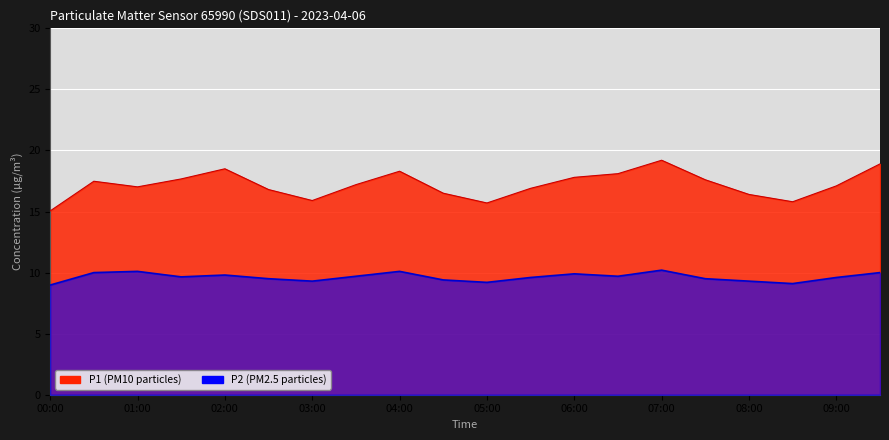

Reading left to right, extract all data points from this chart.

P1: 00:00=15.1	00:30=17.5	01:00=17.0	01:30=17.7	02:00=18.5	02:30=16.8	03:00=15.9	03:30=17.2	04:00=18.3	04:30=16.5	05:00=15.7	05:30=16.9	06:00=17.8	06:30=18.1	07:00=19.2	07:30=17.6	08:00=16.4	08:30=15.8	09:00=17.1	09:30=18.9
P2: 00:00=9.0	00:30=10.0	01:00=10.1	01:30=9.7	02:00=9.8	02:30=9.5	03:00=9.3	03:30=9.7	04:00=10.1	04:30=9.4	05:00=9.2	05:30=9.6	06:00=9.9	06:30=9.7	07:00=10.2	07:30=9.5	08:00=9.3	08:30=9.1	09:00=9.6	09:30=10.0